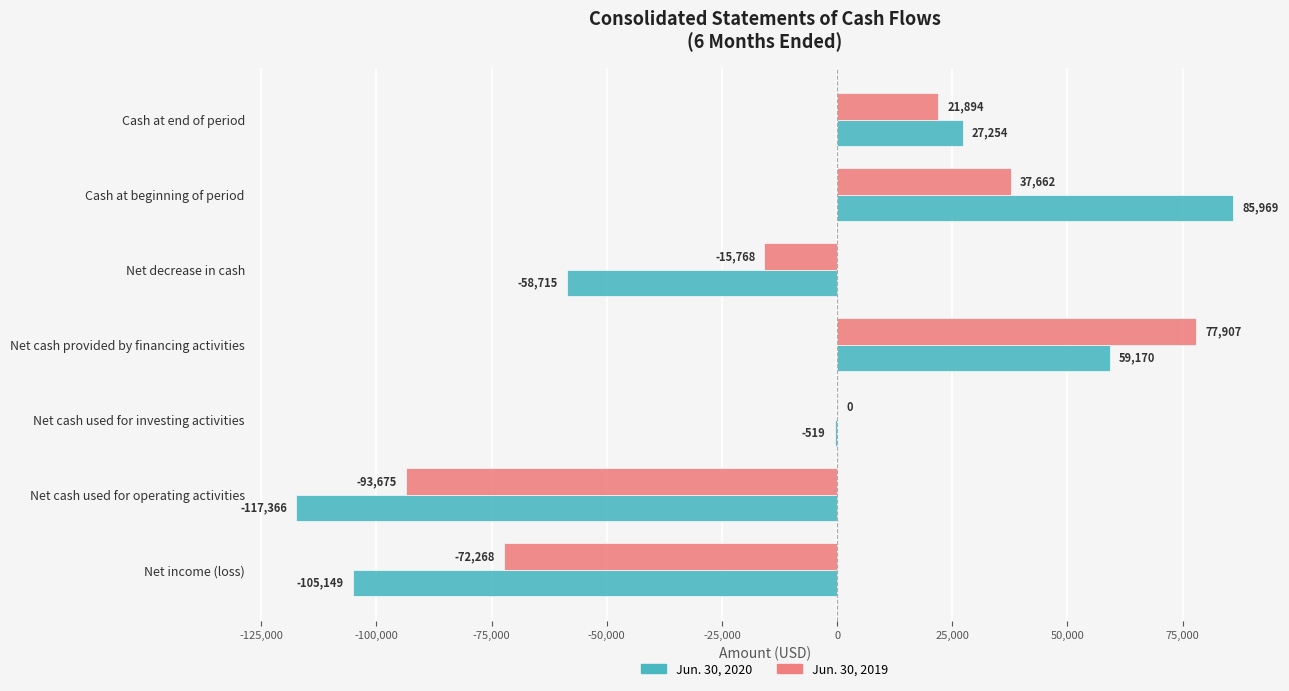

What is the sum of all Jun. 30, 2019 values?

-44248